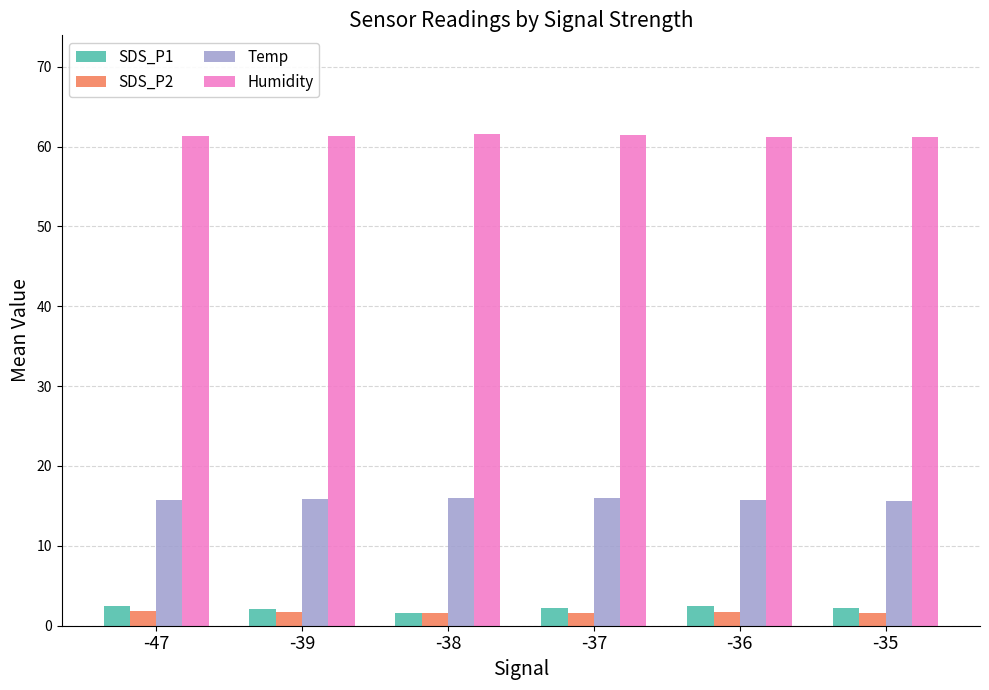

What are all the series names shown in the legend?

SDS_P1, SDS_P2, Temp, Humidity